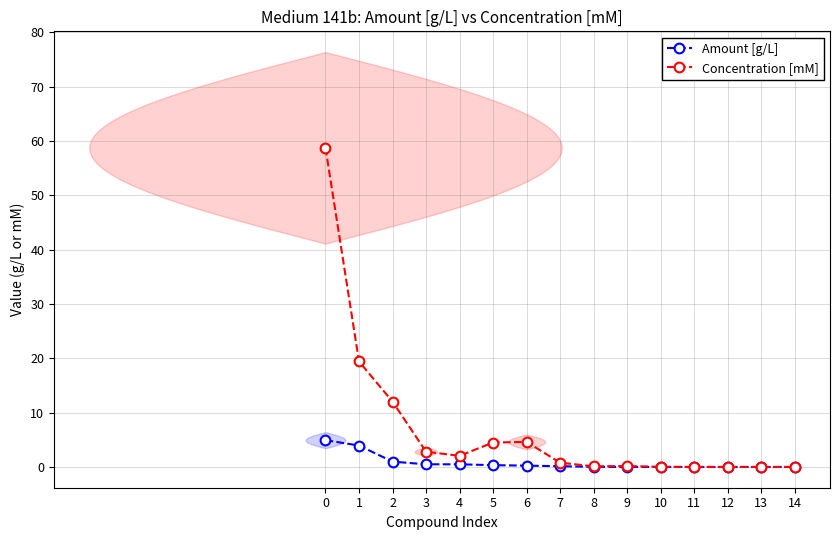

Does the chart display data point markers on the line(s)?

Yes